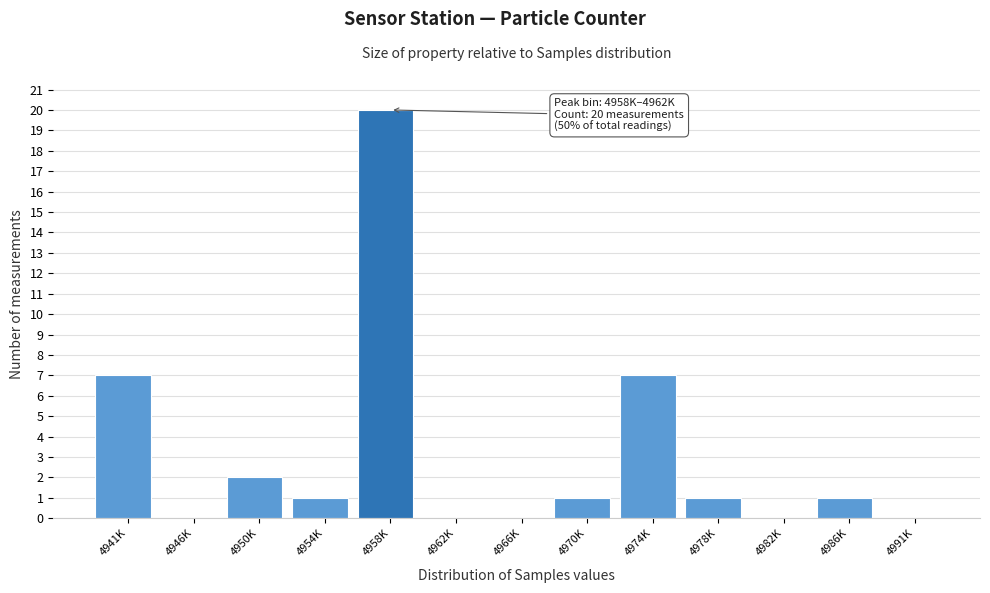

Reading left to right, list all the values displayed in this chart.

4941K=7	4946K=0	4950K=2	4954K=1	4958K=20	4962K=0	4966K=0	4970K=1	4974K=7	4978K=1	4982K=0	4986K=1	4991K=0